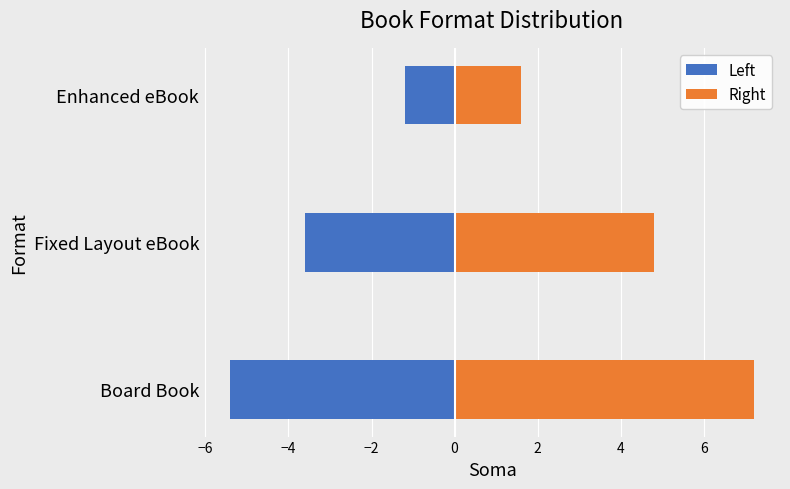

What is the difference between the maximum and minimum values in the Left series?

4.2